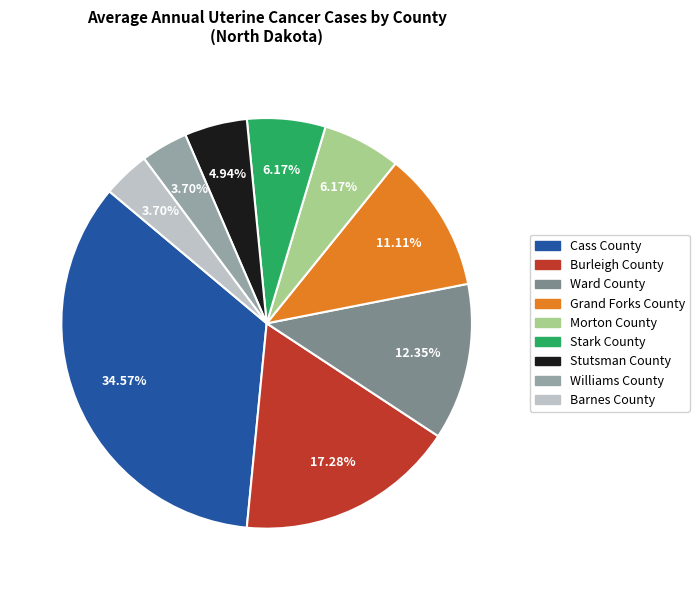

Approximately how many times larger is the value at Ward County compared to Stutsman County?

2.5